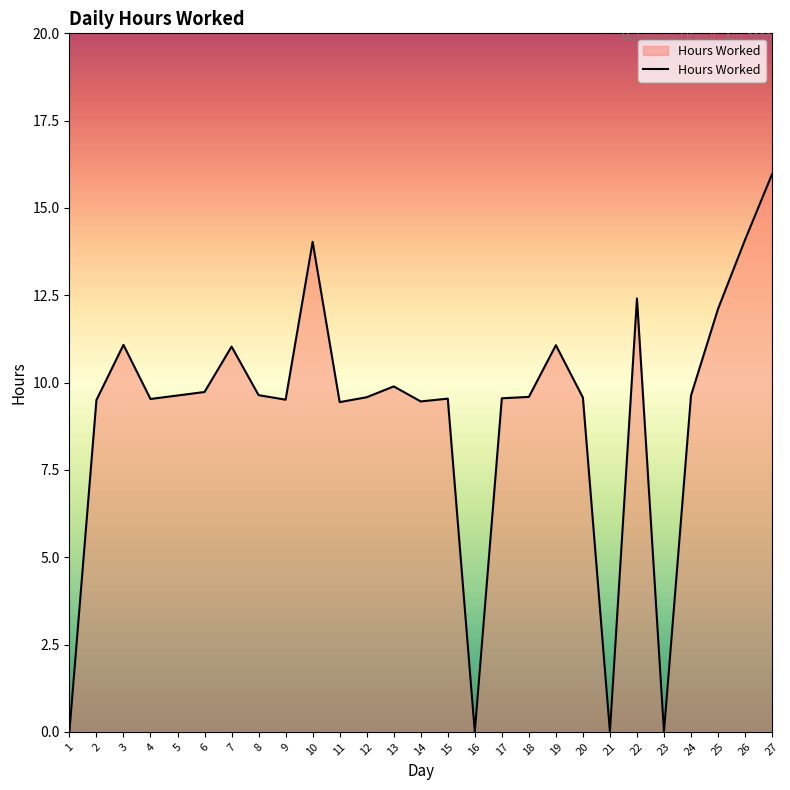

Which category has the highest value across all series?

27